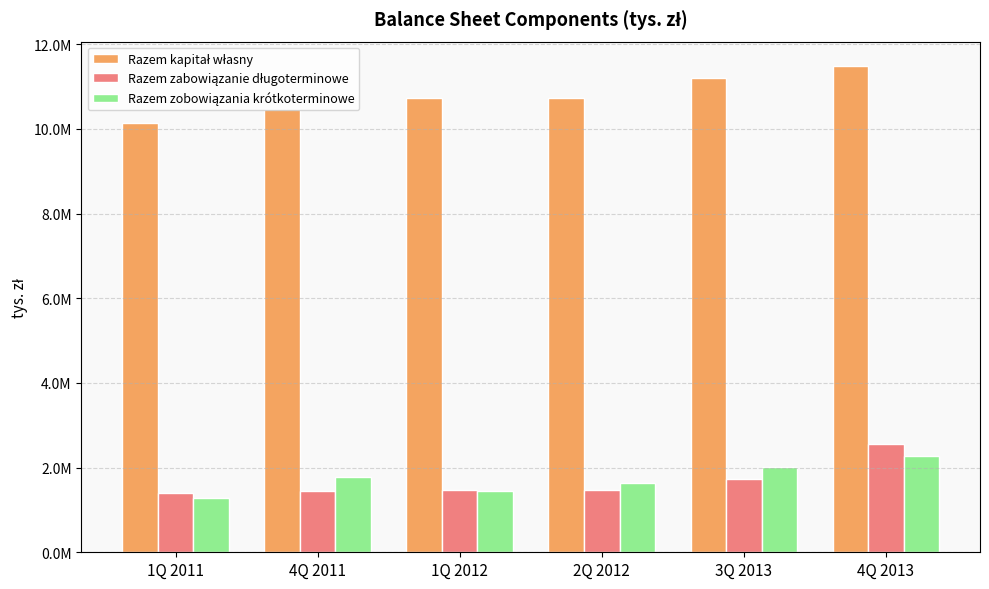

Does the chart contain stacked bars?

No